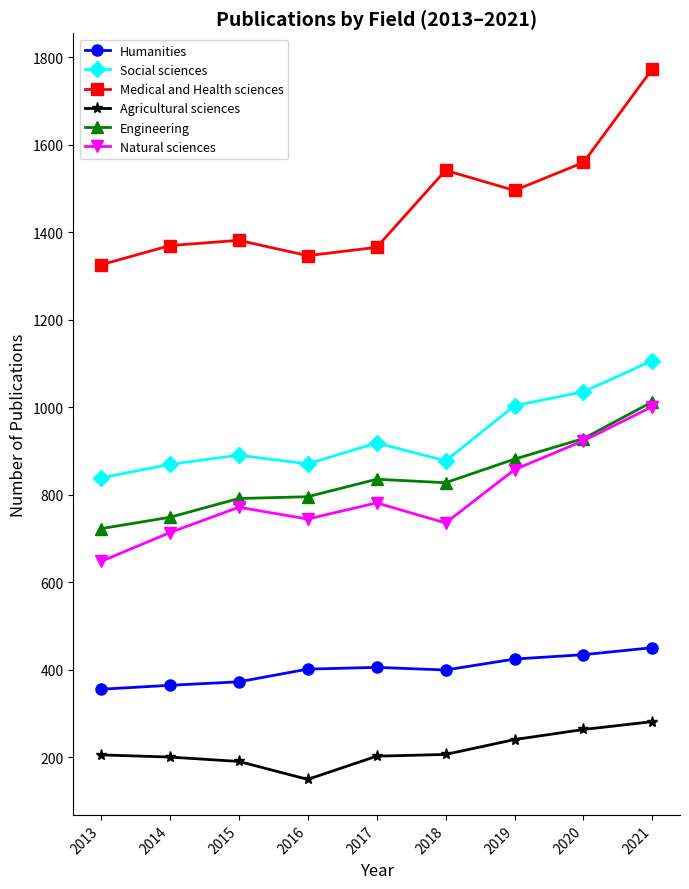

Which label corresponds to the largest value in the chart?

2021